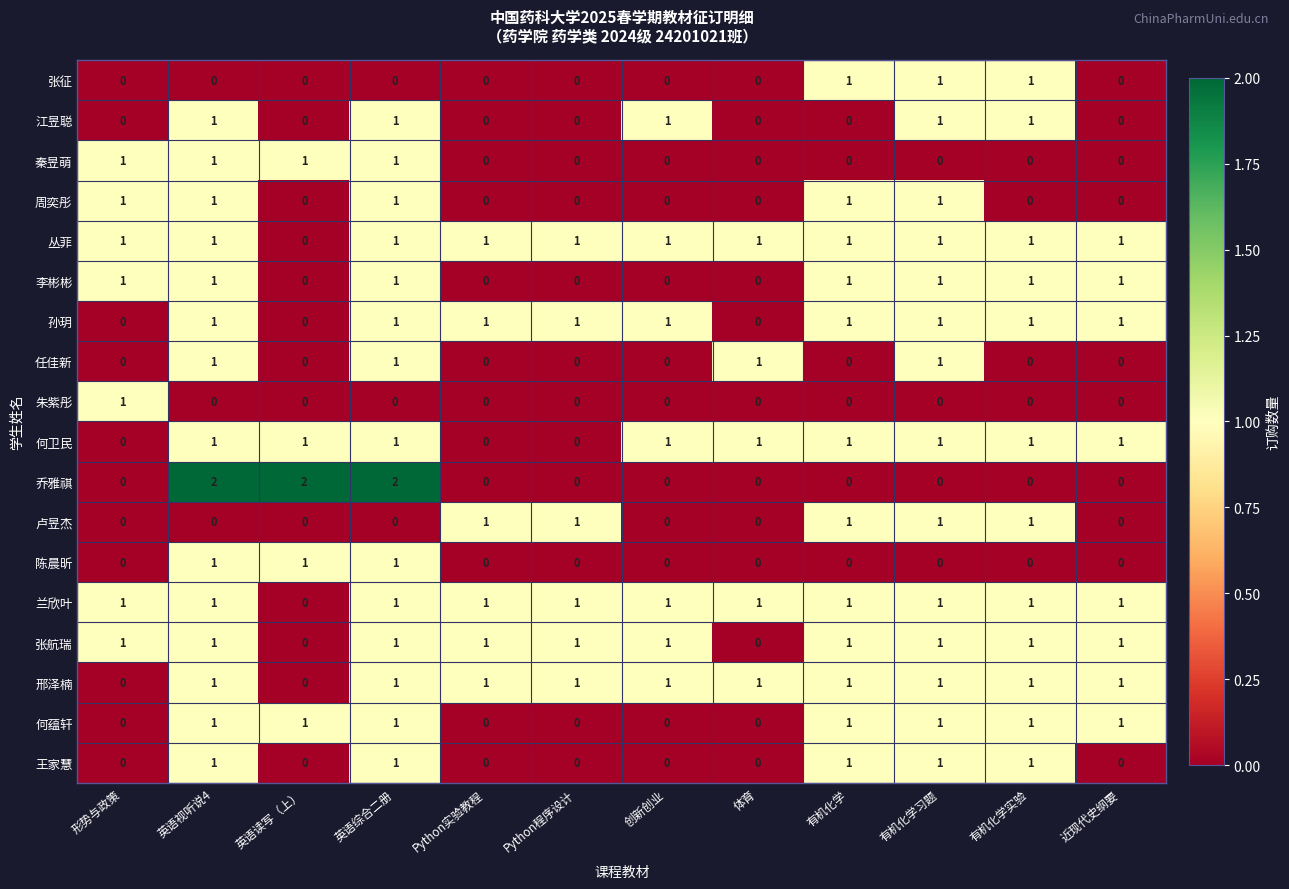

Between 英语视听说4 and Python实验教程, which series saw the biggest shift?

乔雅祺